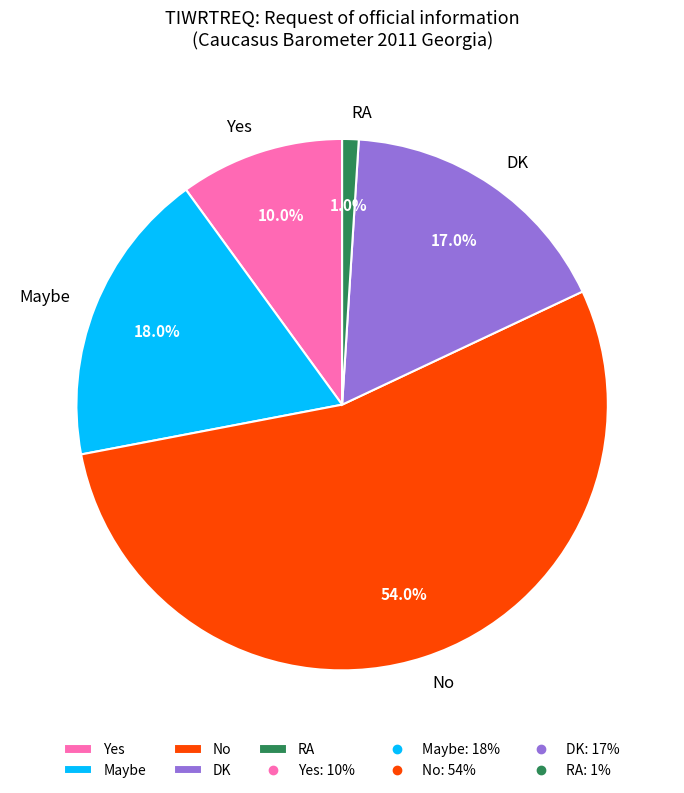

How many segments does this pie chart have?

5